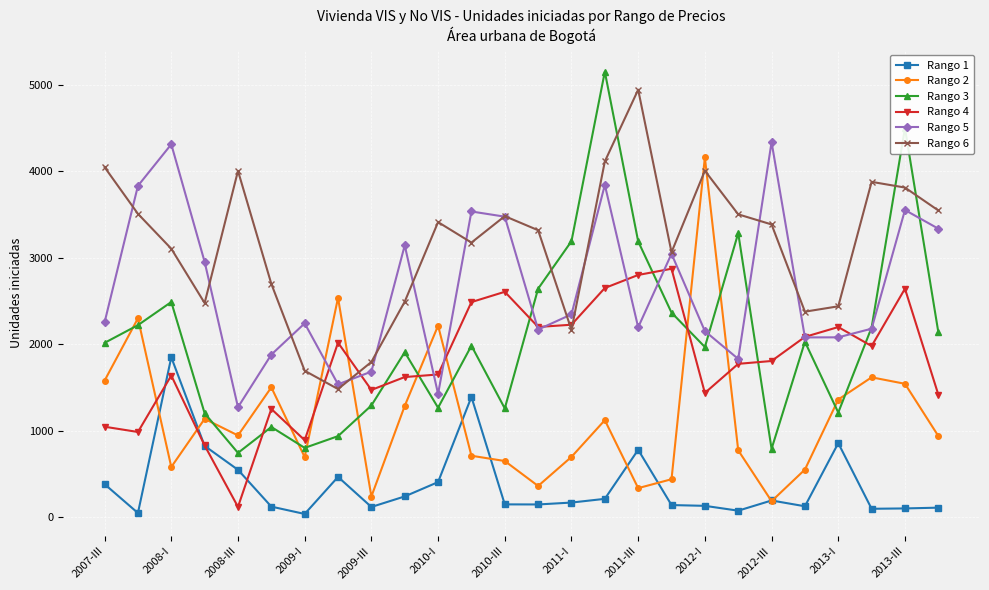

True or false: Rango 3 and Rango 1 cross at least once.

False